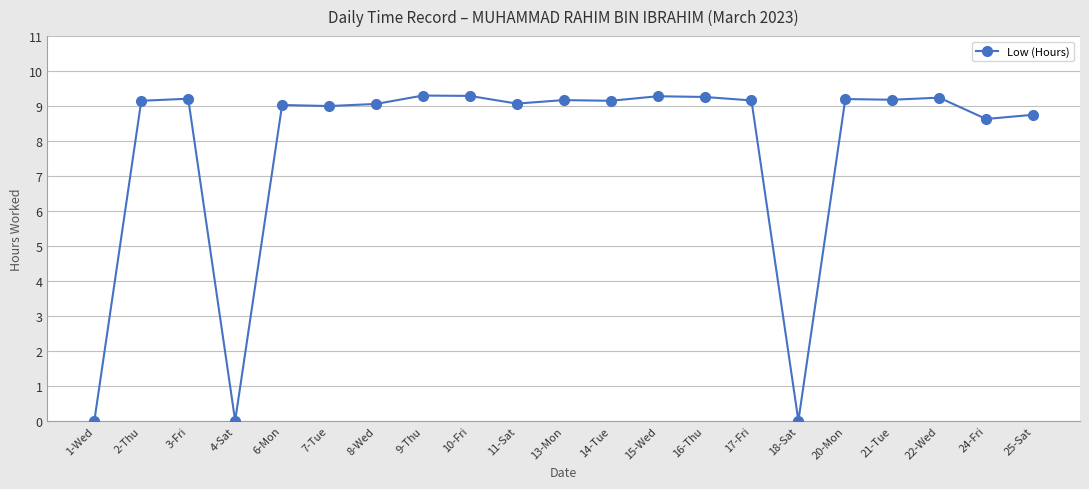

What is the difference between the second highest and minimum values?

9.3